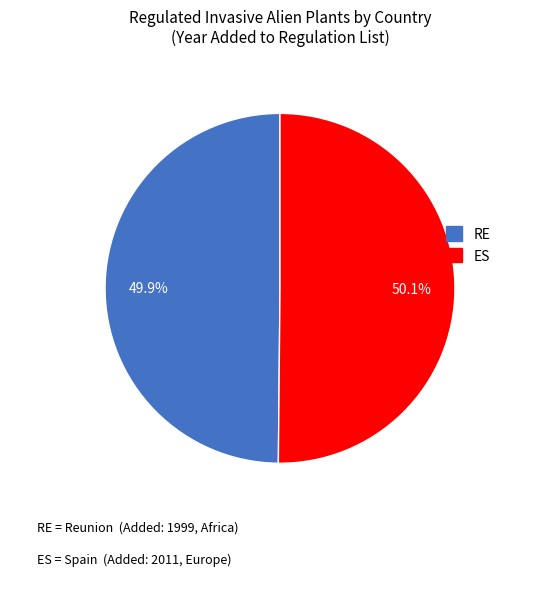

Does any single category account for the majority?

Yes